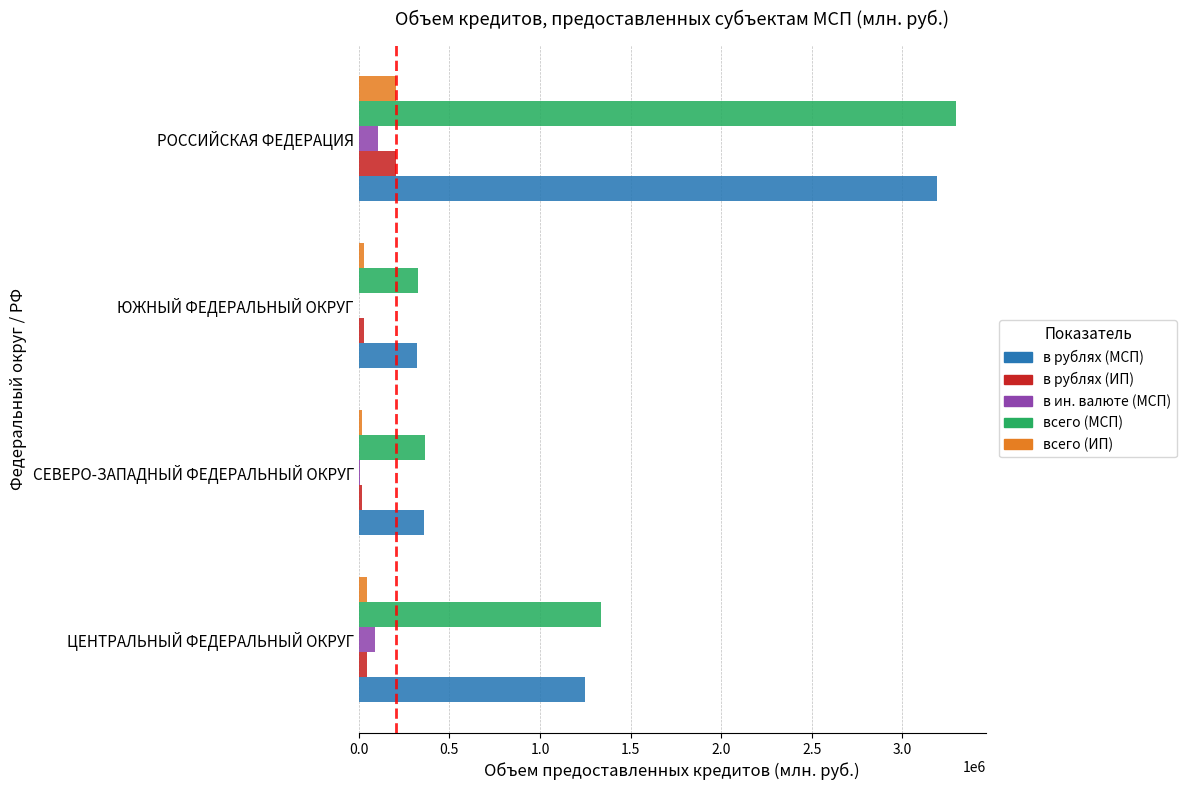

What is the average value of the в ин. валюте (МСП) series?

49948